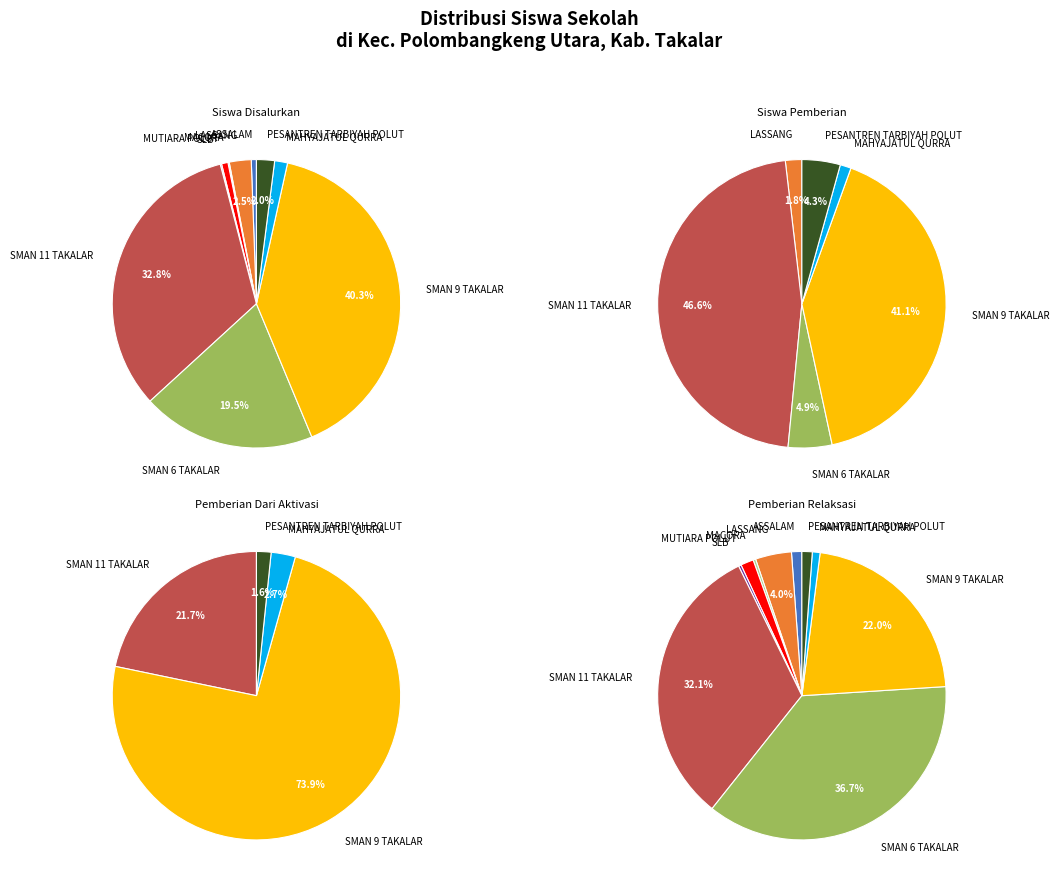

Is there any slice that represents more than half of the pie?

No